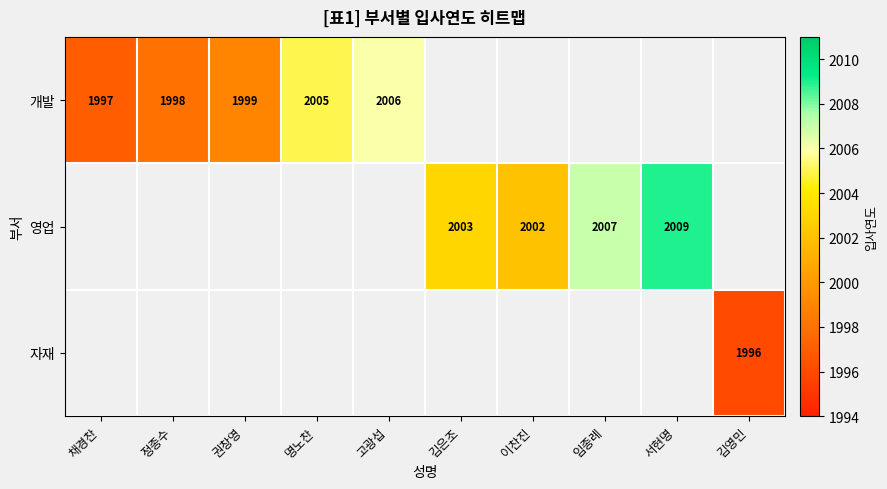

At how many categories does at least one series exceed 2005?

3